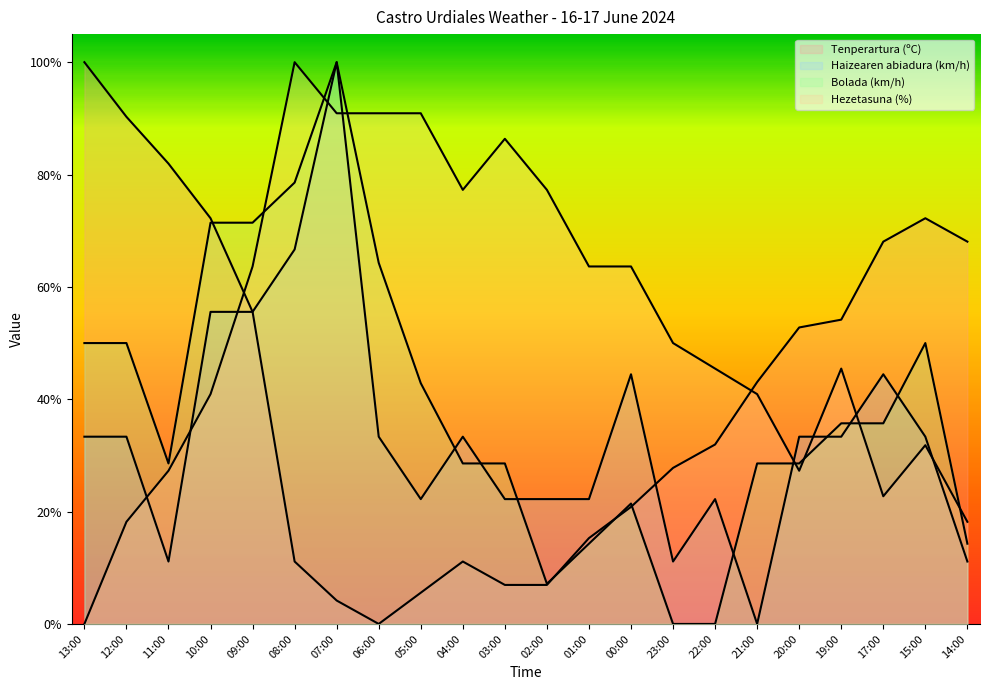

What is the value of the Tenperartura (ºC) point at the 13th from the left?

15.3